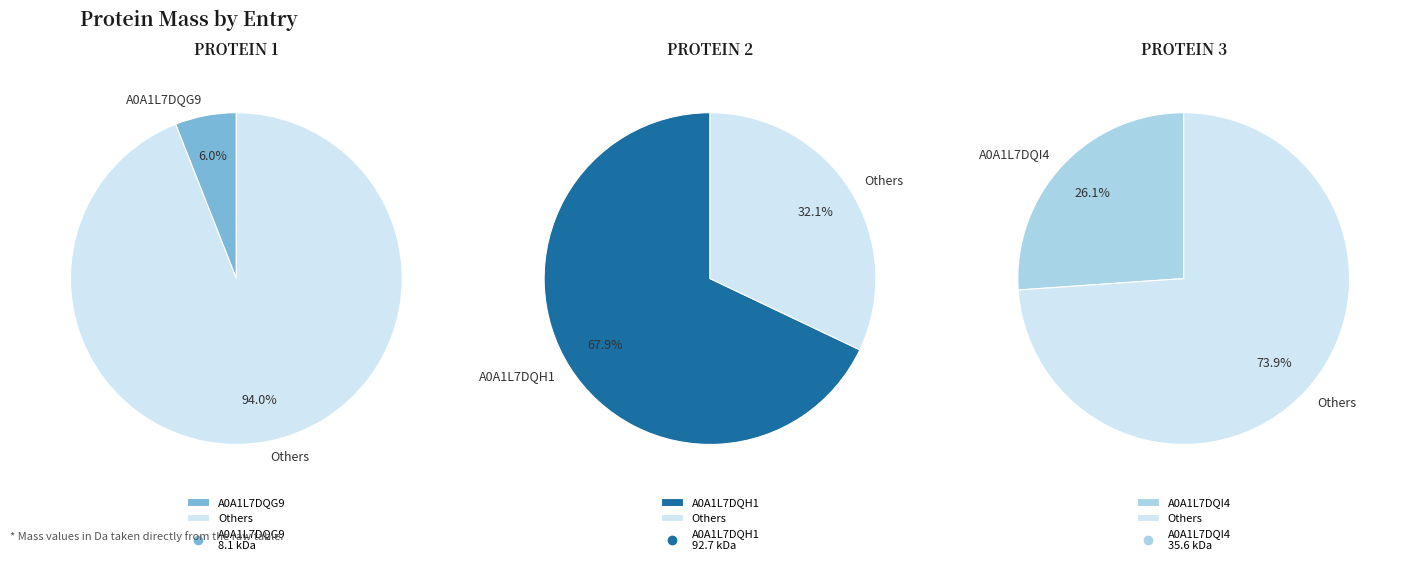

Which has a higher value, A0A1L7DQI4 or A0A1L7DQG9?

A0A1L7DQI4